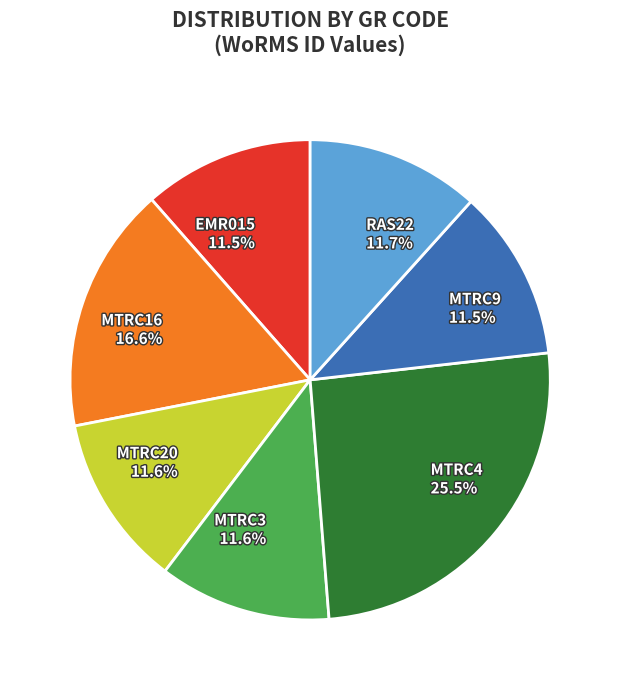

Does any single category account for the majority?

No